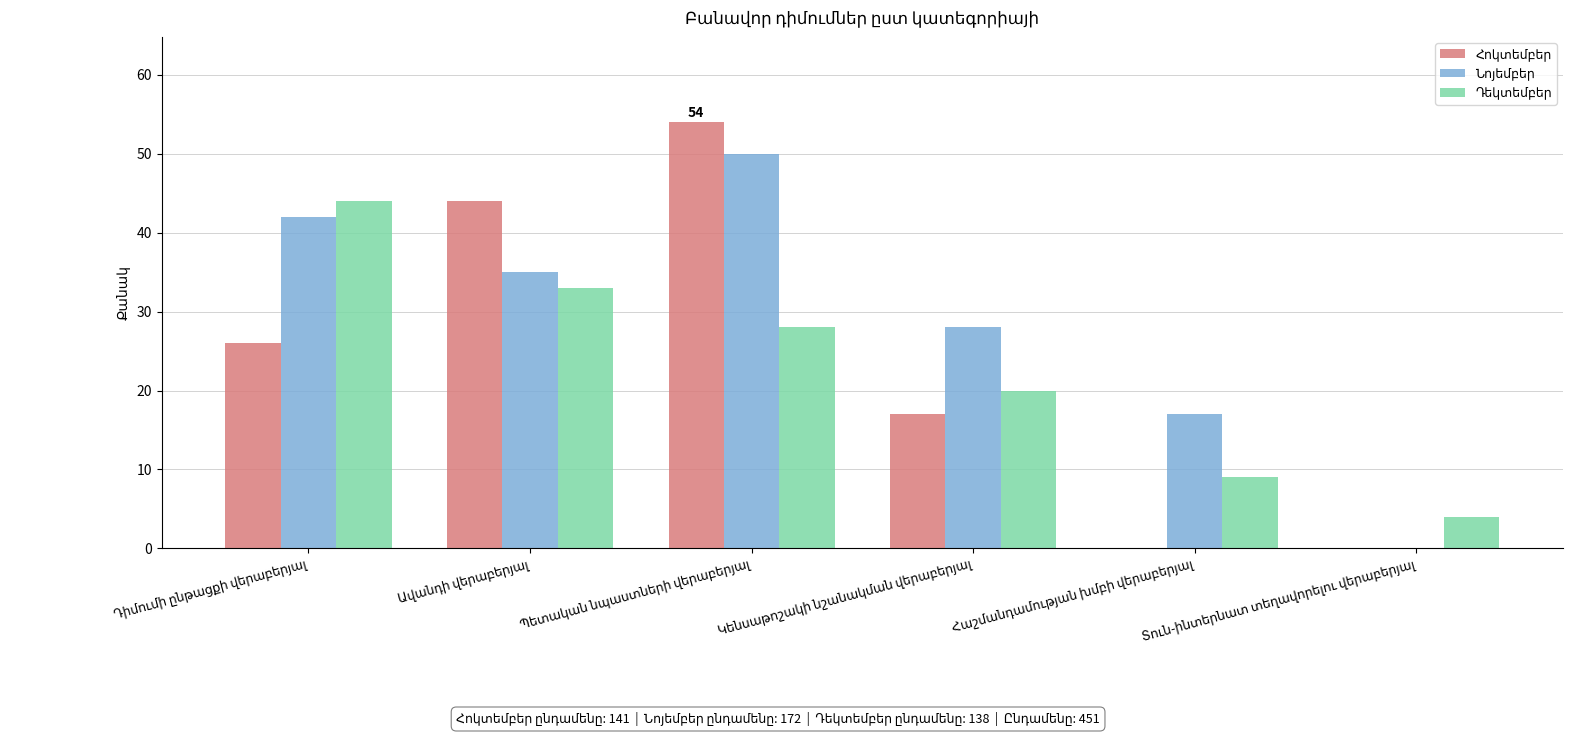

Are the bars horizontal?

No